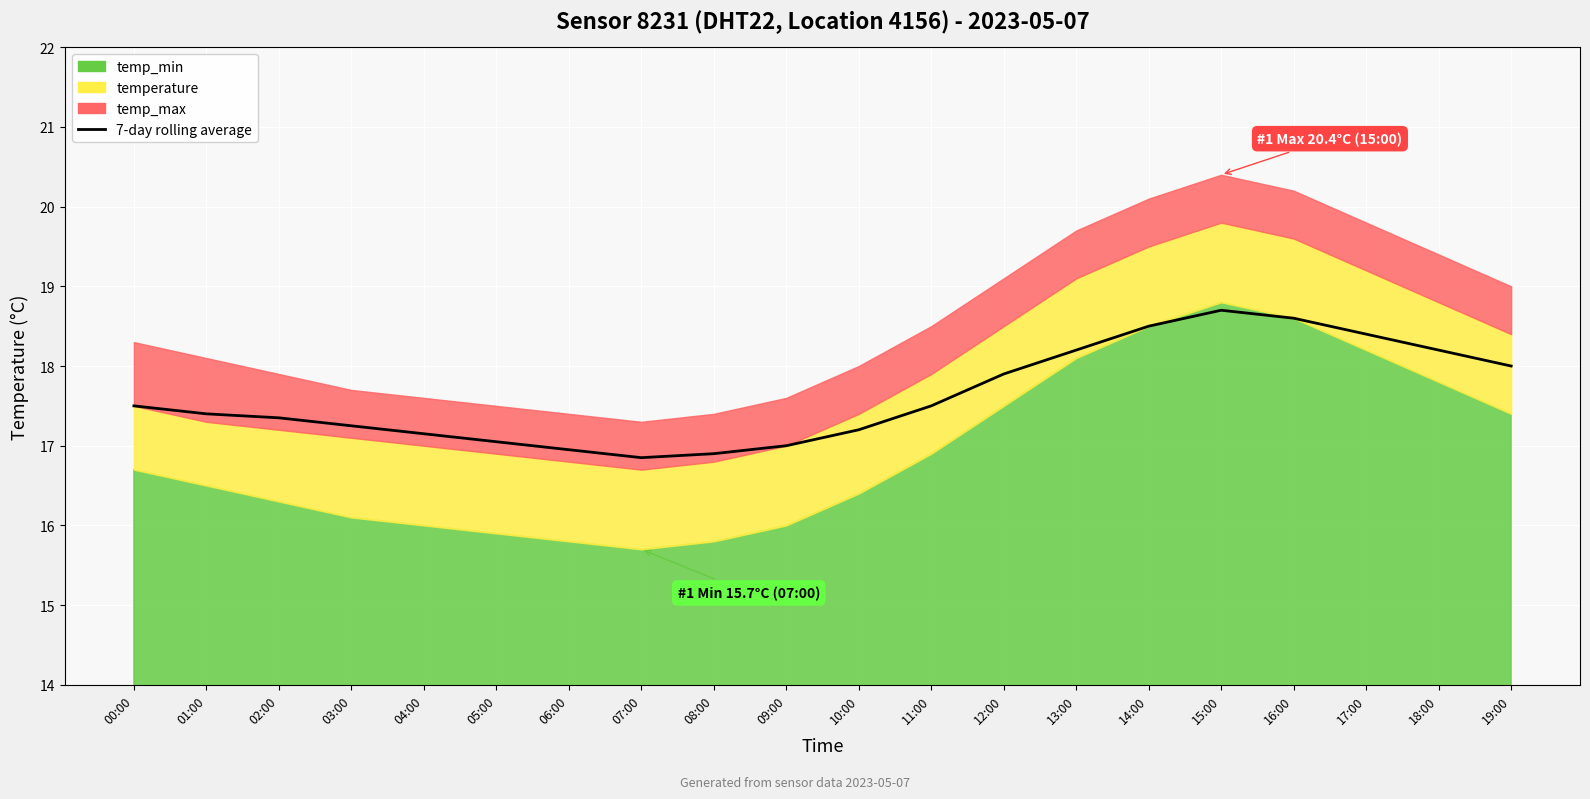

What is the label of the 12th point from the right?

08:00